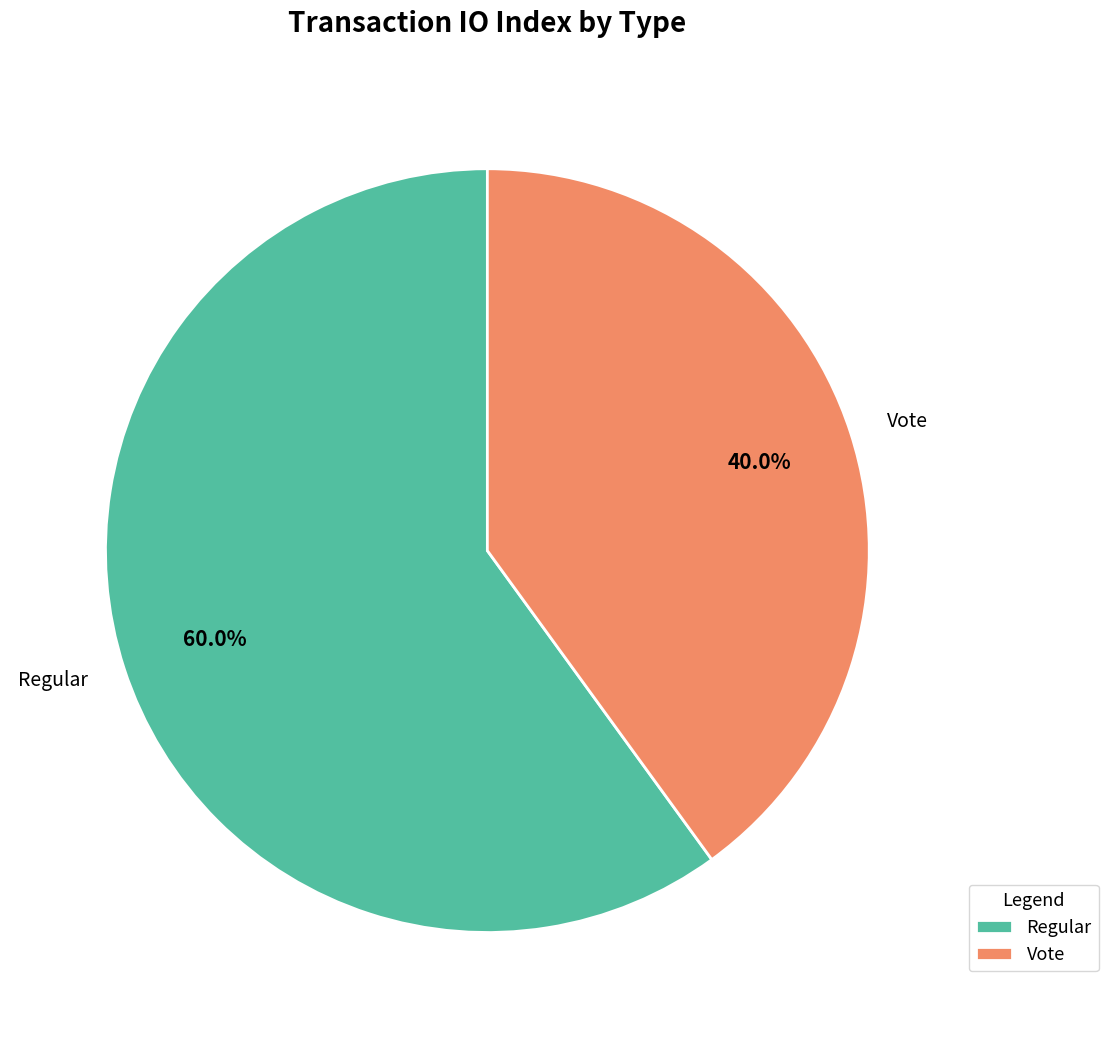

What portion of the pie excludes Regular?

40.0%